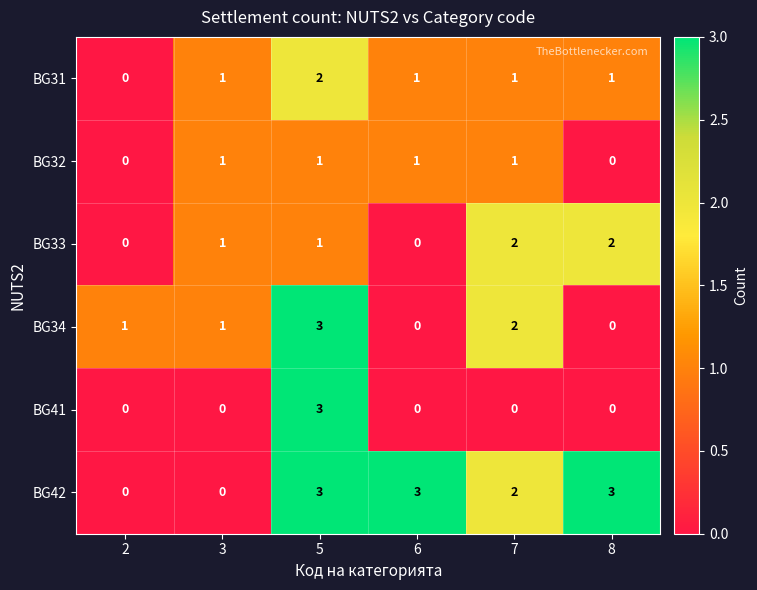

How many BG41 values are between 0 and 1?

5